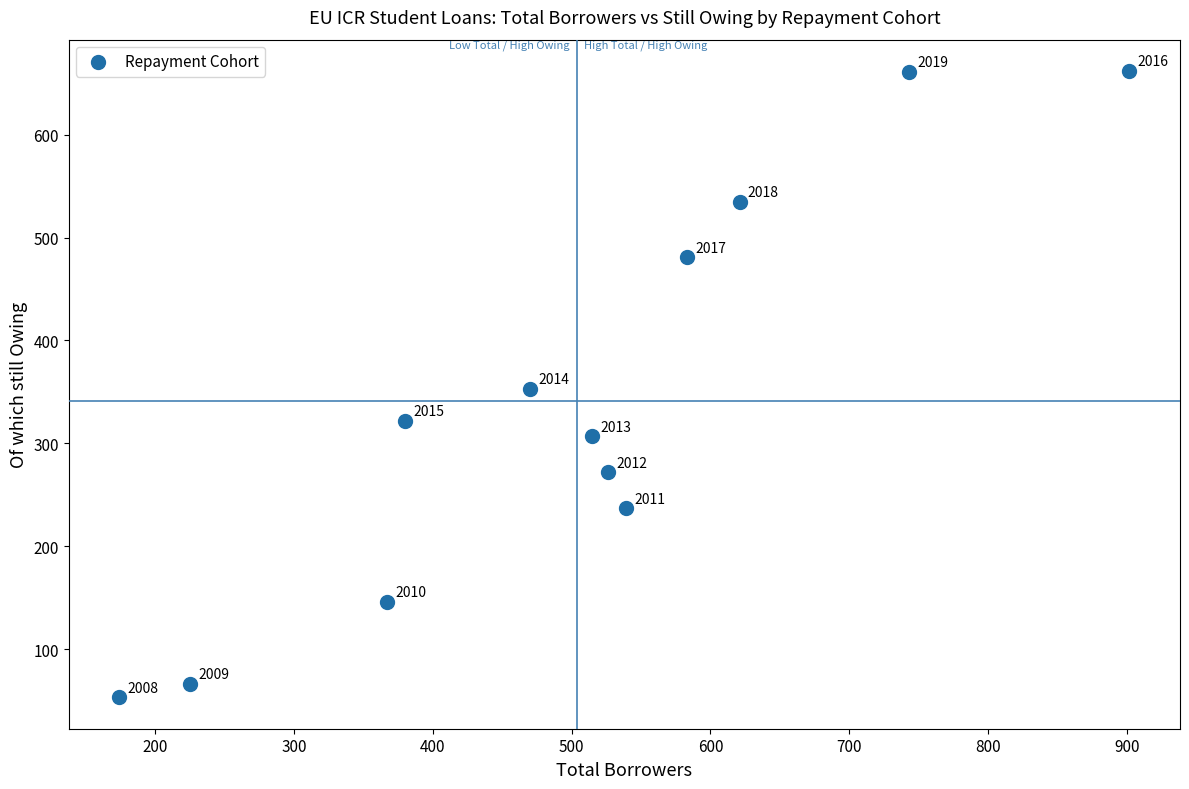

What Y value in the scatter plot is closest to 357?

353